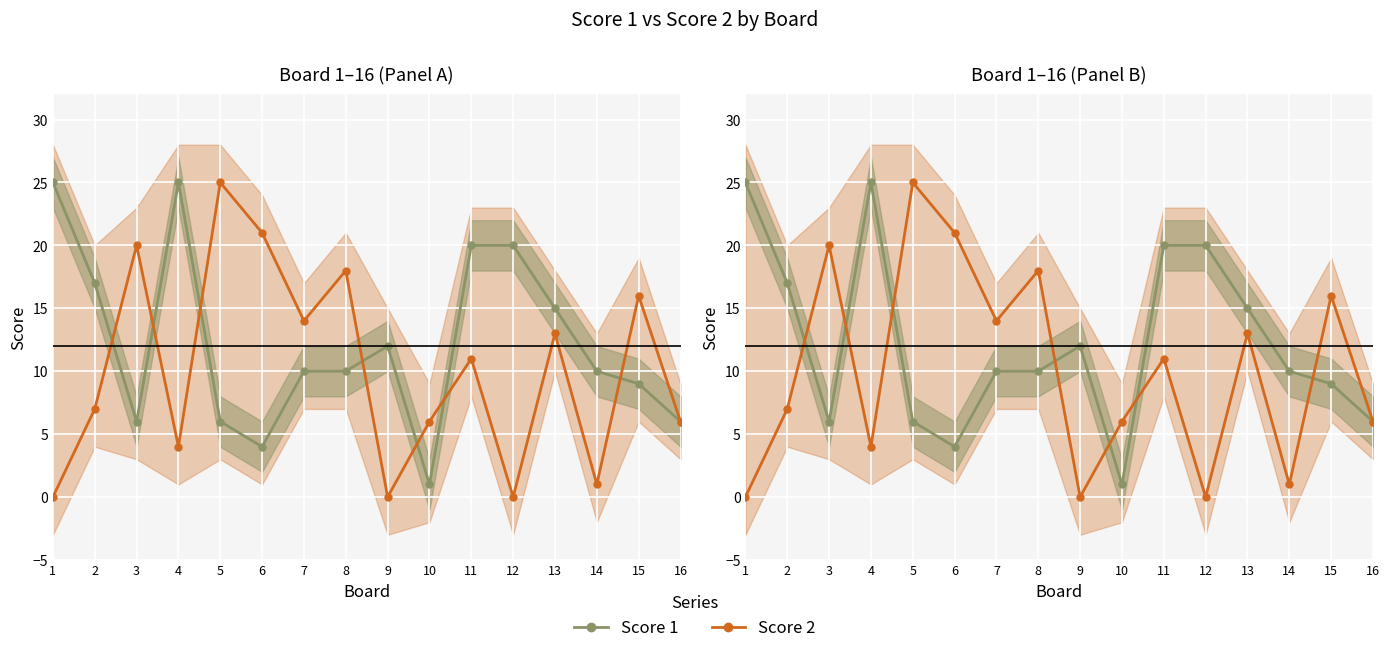

How many distinct data groups are displayed?

2